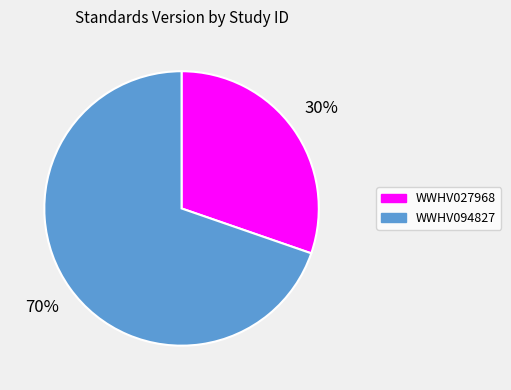

Rank the categories by value from lowest to highest.

WWHV027968, WWHV094827